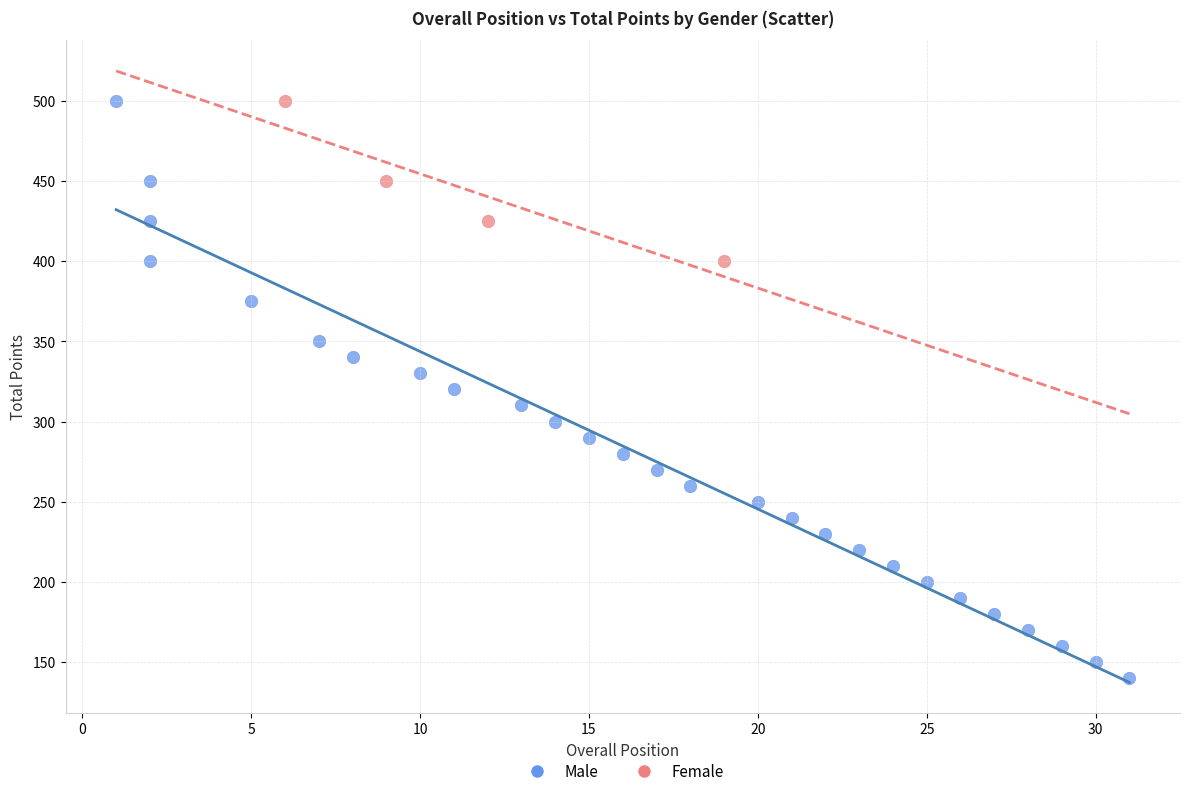

Which series has the largest Y range (max minus min)?

Male